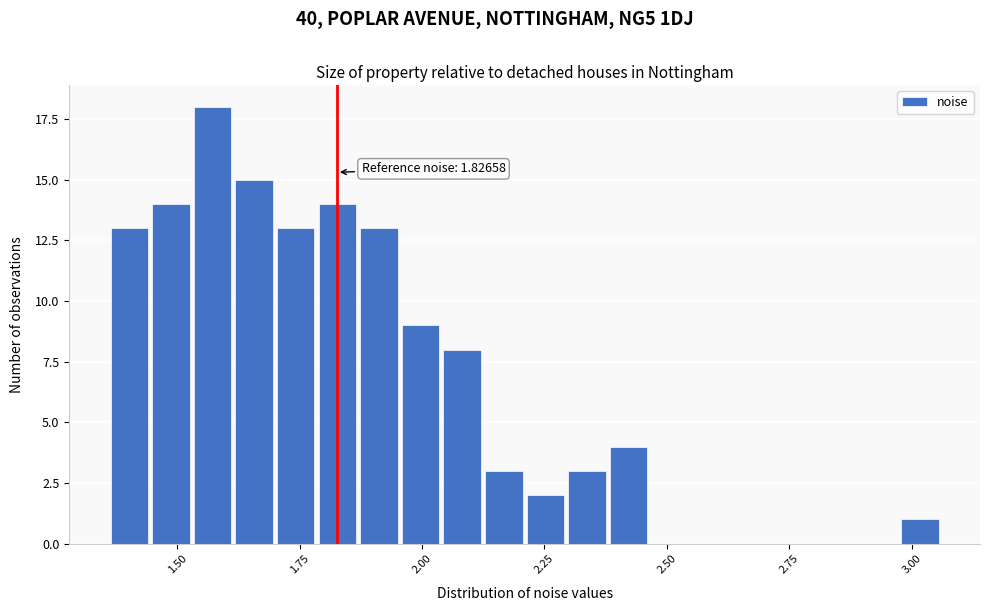

Around what value on the x-axis is the tallest bar? Give the approximate position of its centre, as read against the axis.

1.55